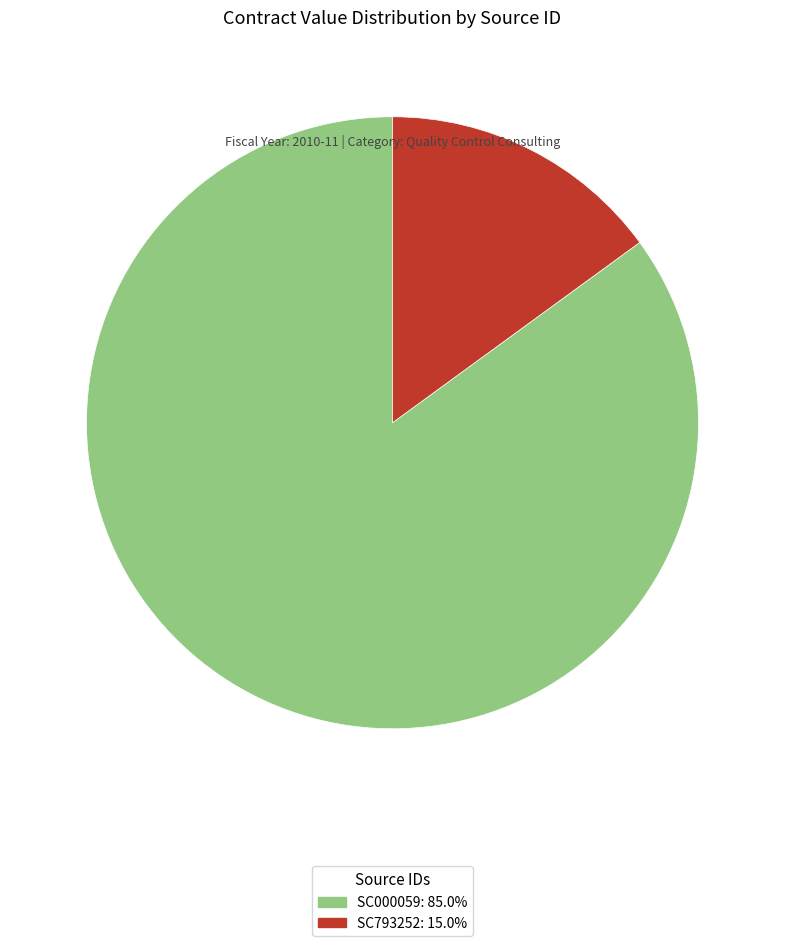

What is the ratio of the value at SC000059: 85.0% to the value at SC793252: 15.0%?

5.7